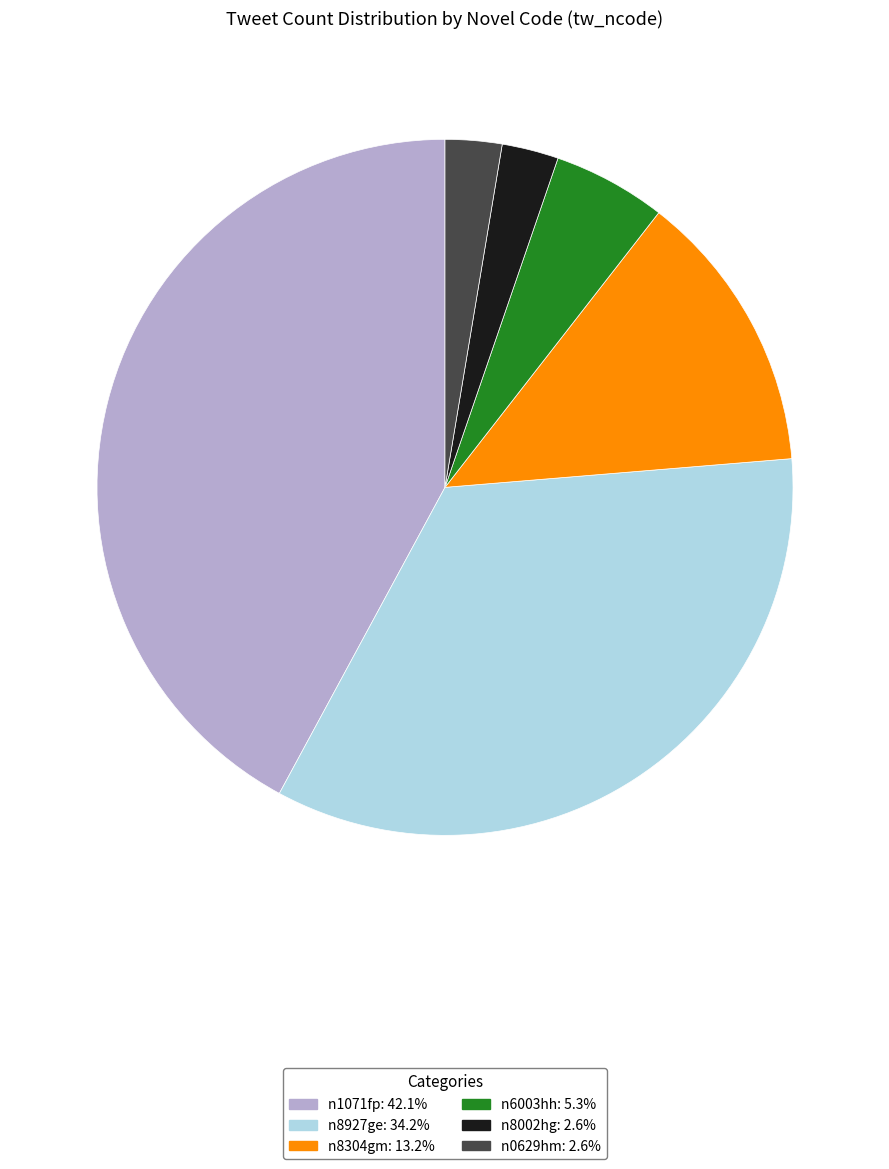

Combined, do n6003hh: 5.3% and n0629hm: 2.6% account for over 50%?

No